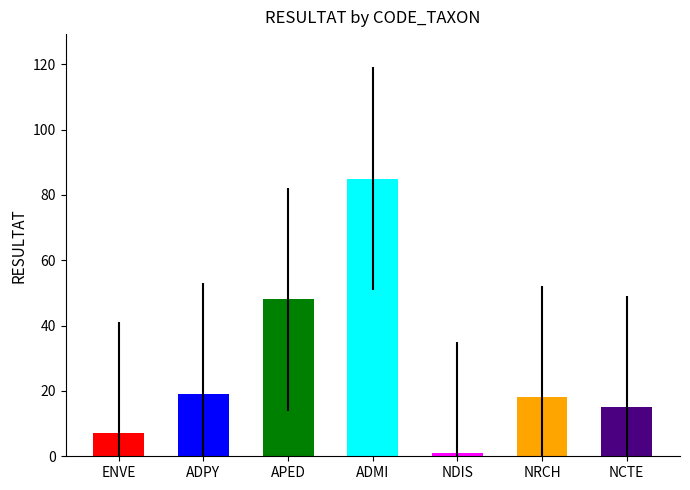

Reading left to right, what are all the values shown in this chart?

ENVE=7	ADPY=19	APED=48	ADMI=85	NDIS=1	NRCH=18	NCTE=15